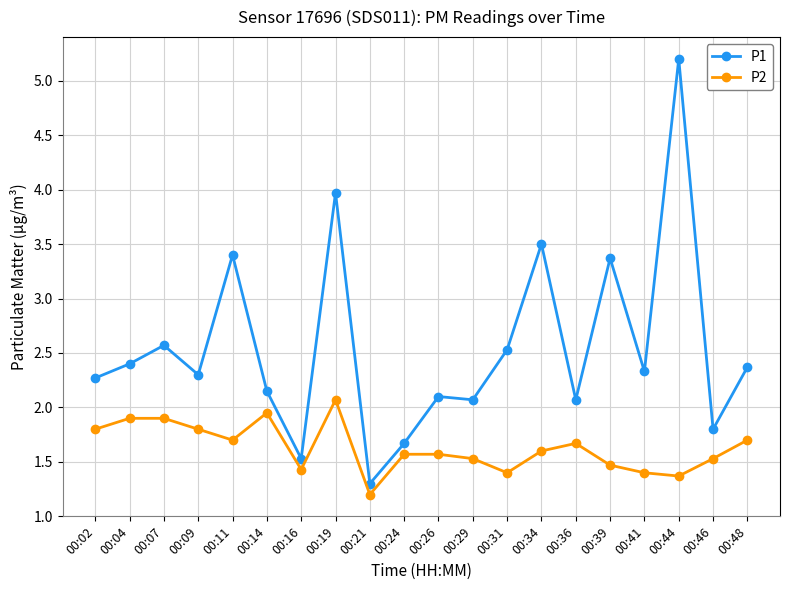

List the series in order of their peak value, lowest first.

P2, P1